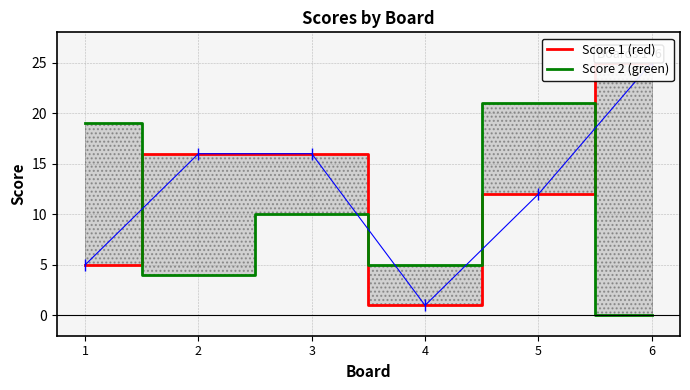

What is the total value across all series at 5?

33